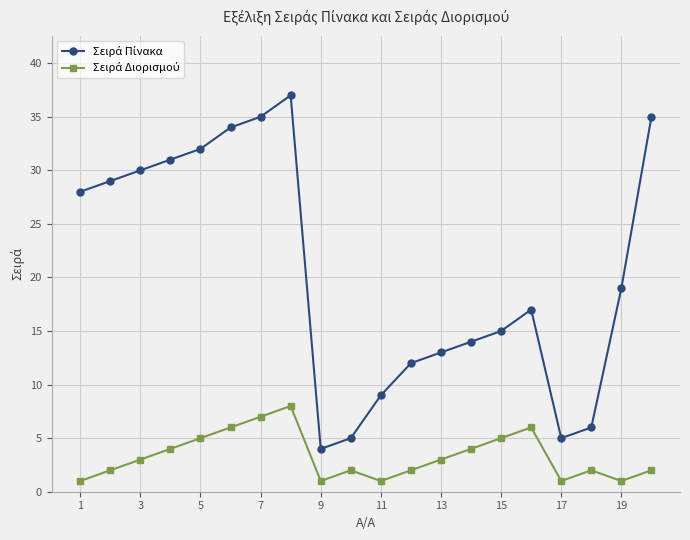

At how many categories does at least one series exceed 21?

9